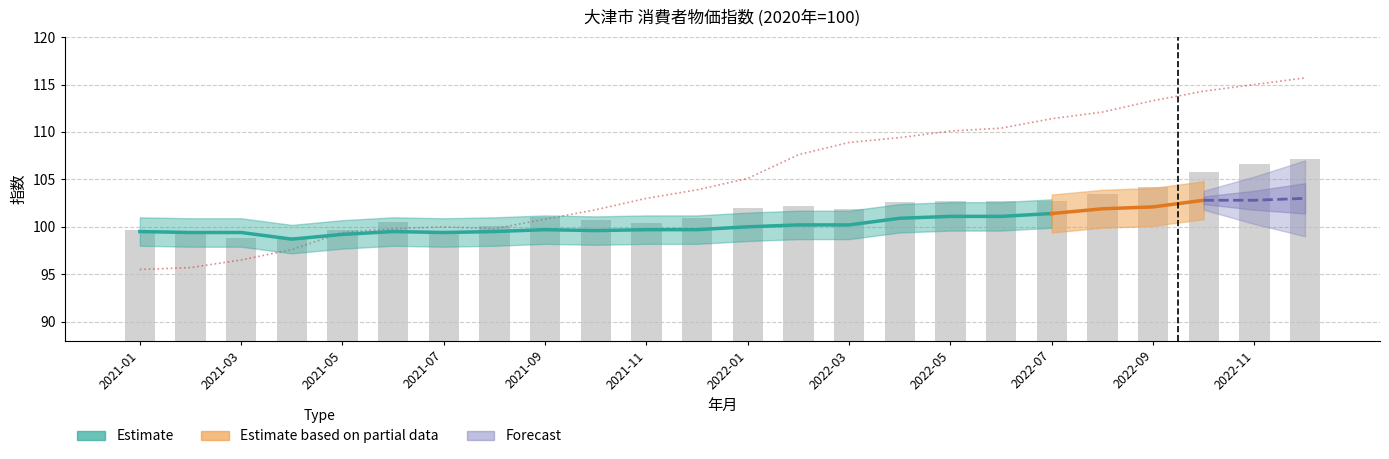

At which label is 食料 closest to 103?

2022-05